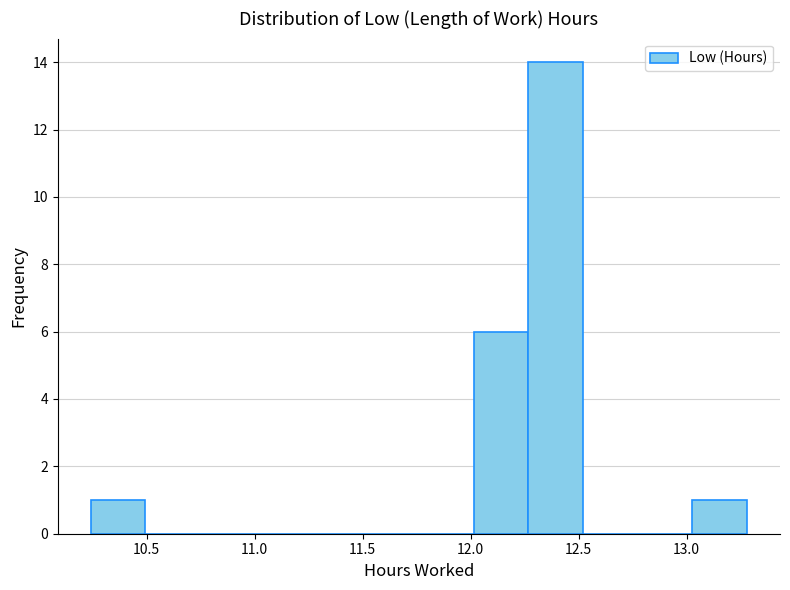

Over which range of the x-axis is the bar tallest?

12.25 to 12.50